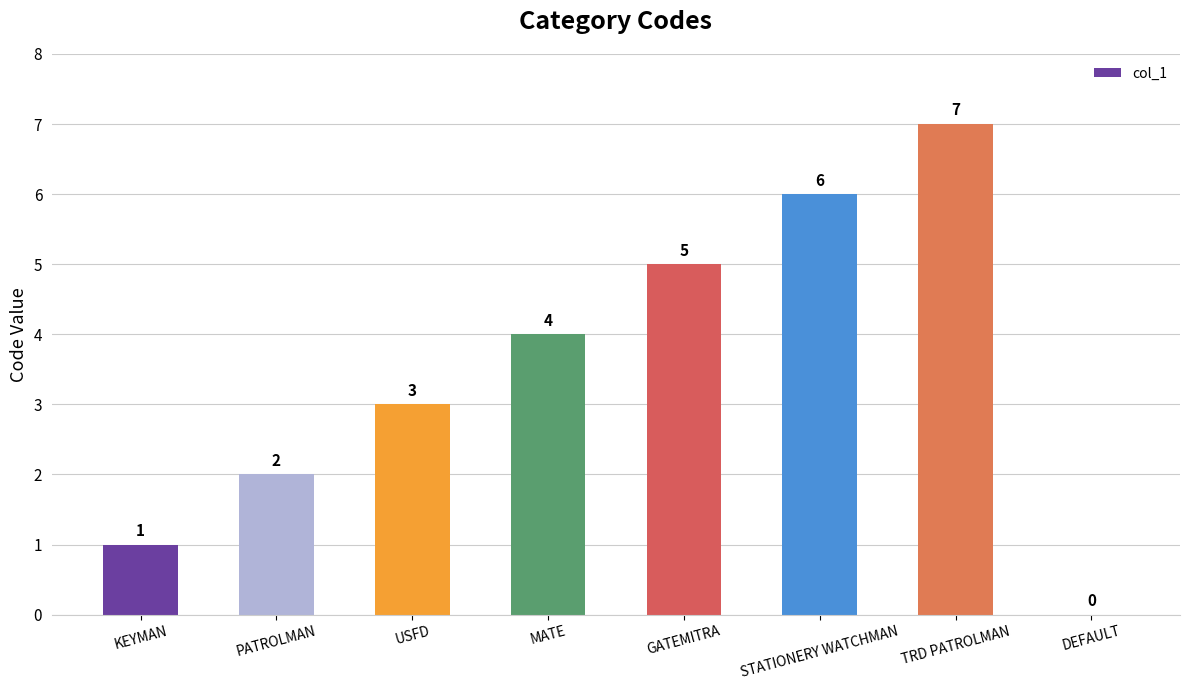

What is the sum of all values?

28